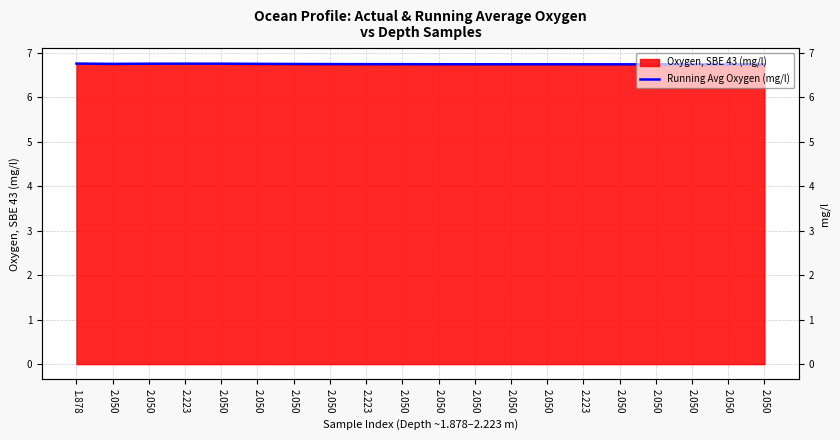

At which category does the data reach its first local peak?

2.223